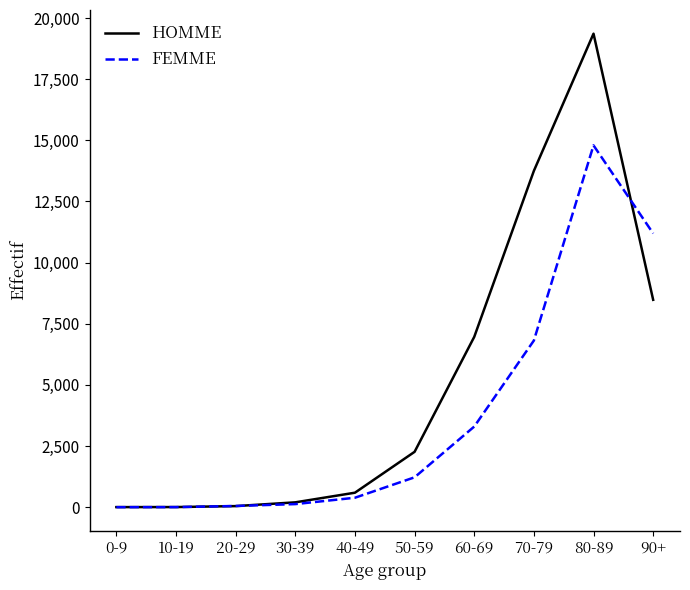

At which category is the sum across all series the highest?

80-89